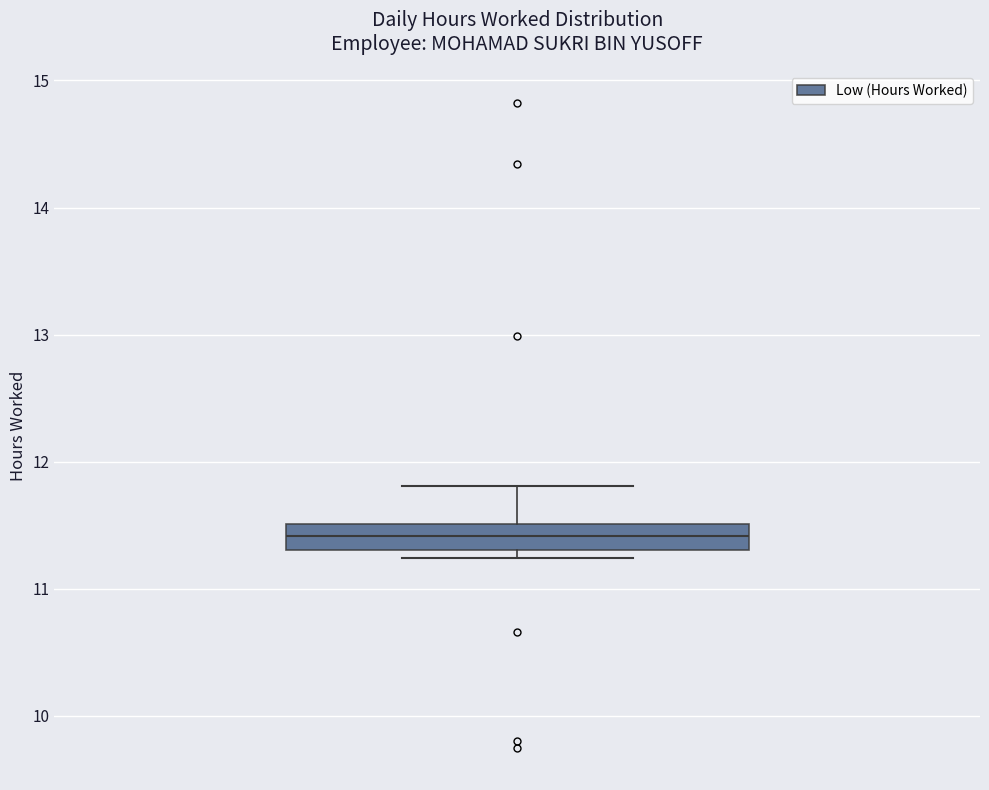

Read this box plot against the y-axis: the position of the median line, the range covered by the box, and the ends of both whiskers. The values are not printed on the chart, so give them approximately, as read against the axis.

median 11.4, box 11.3 to 11.5, whiskers 11.2 to 11.8